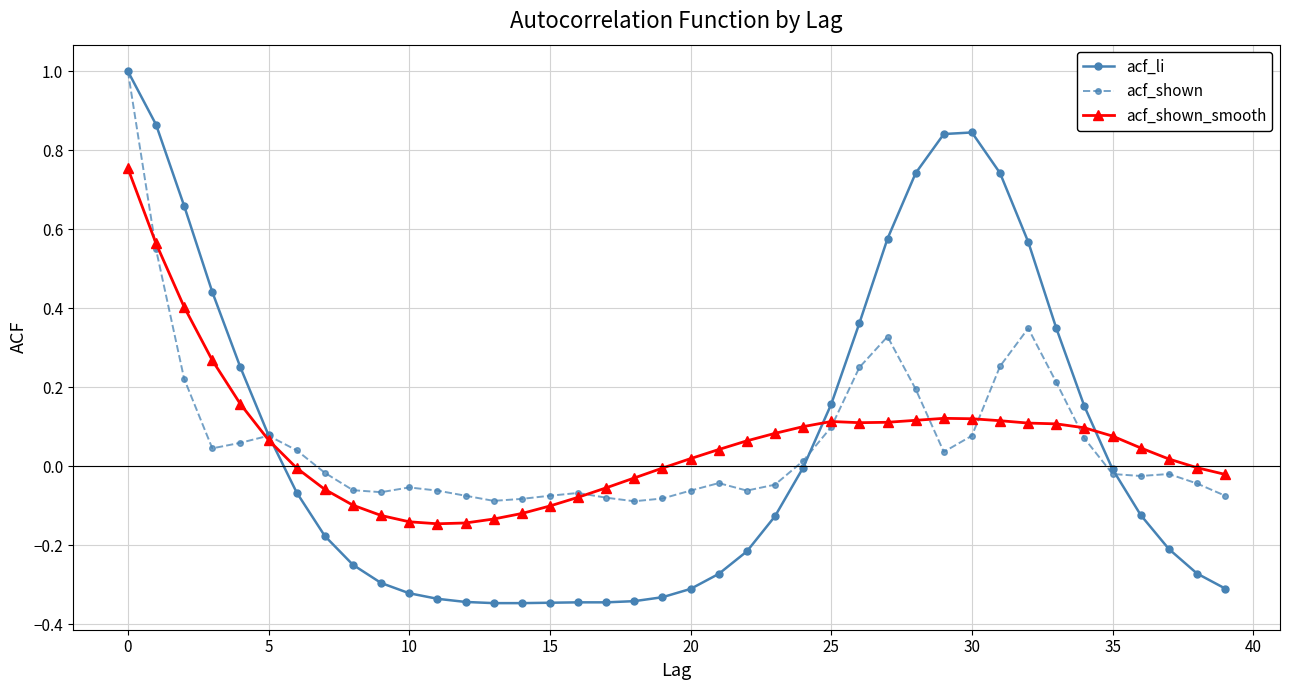

What is the maximum value shown in the chart?

1.0